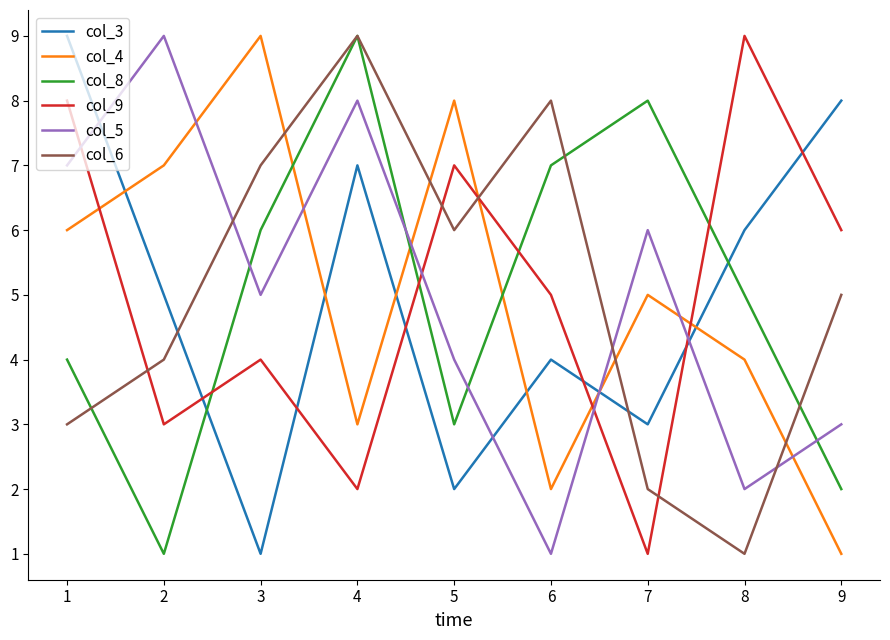

True or false: col_9 and col_4 intersect in this chart.

True